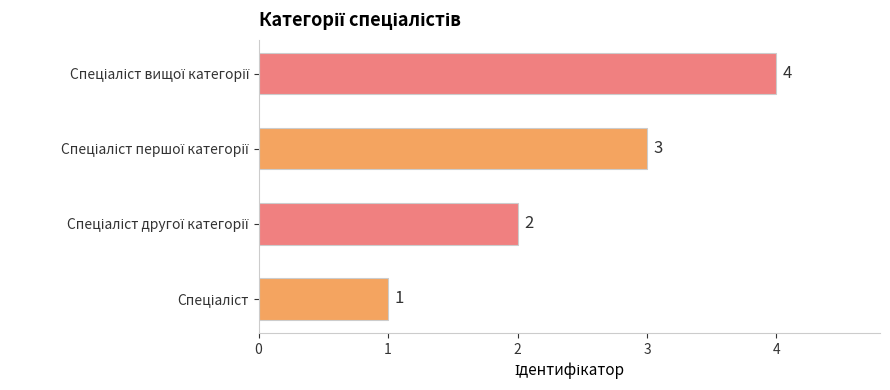

What is the sum of all values?

10